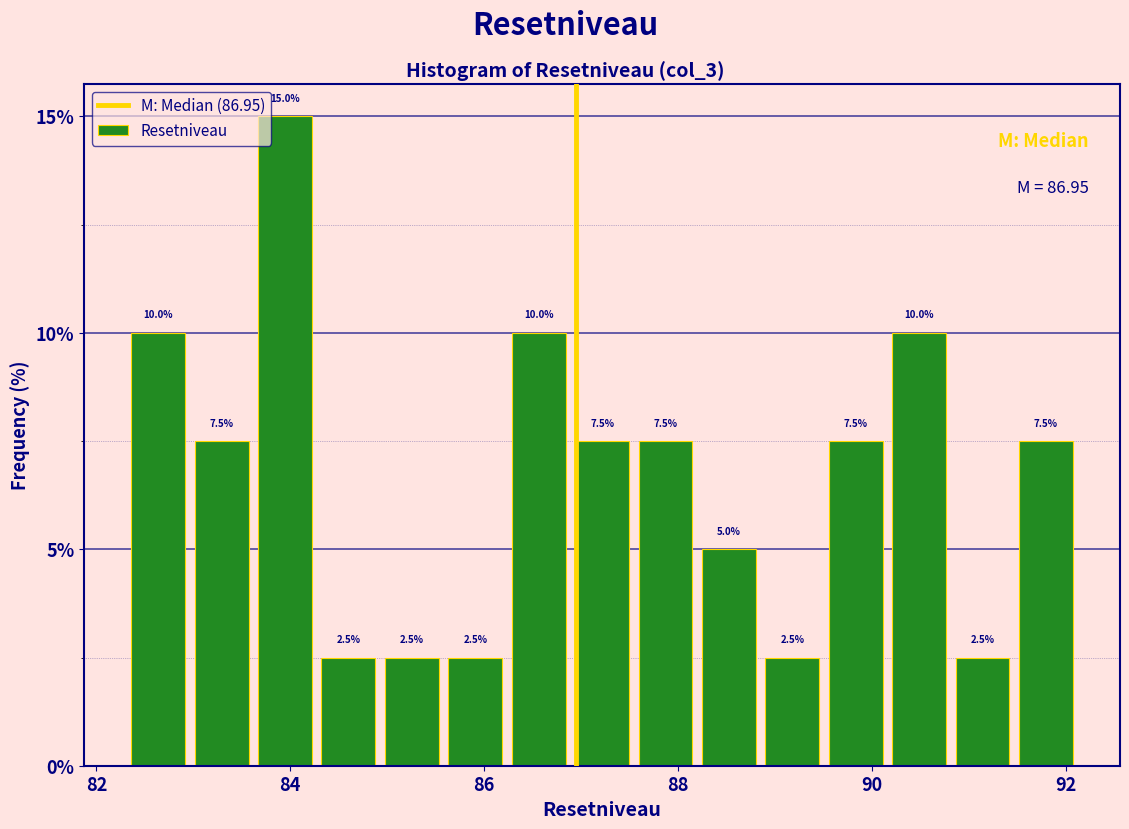

Around what value on the x-axis is the tallest bar? Give the approximate position of its centre, as read against the axis.

84.0